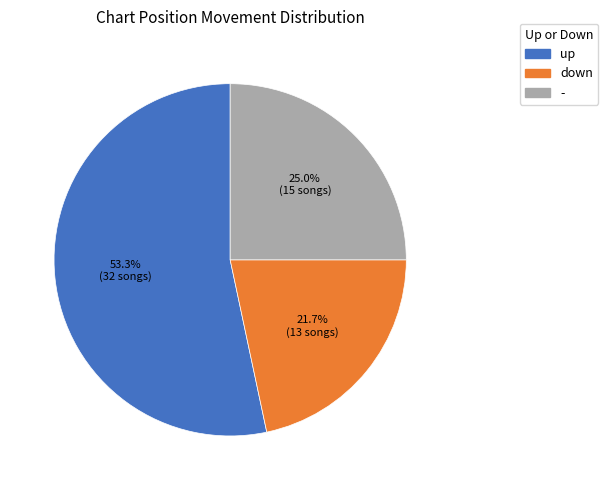

Which category has the biggest portion of the pie?

up